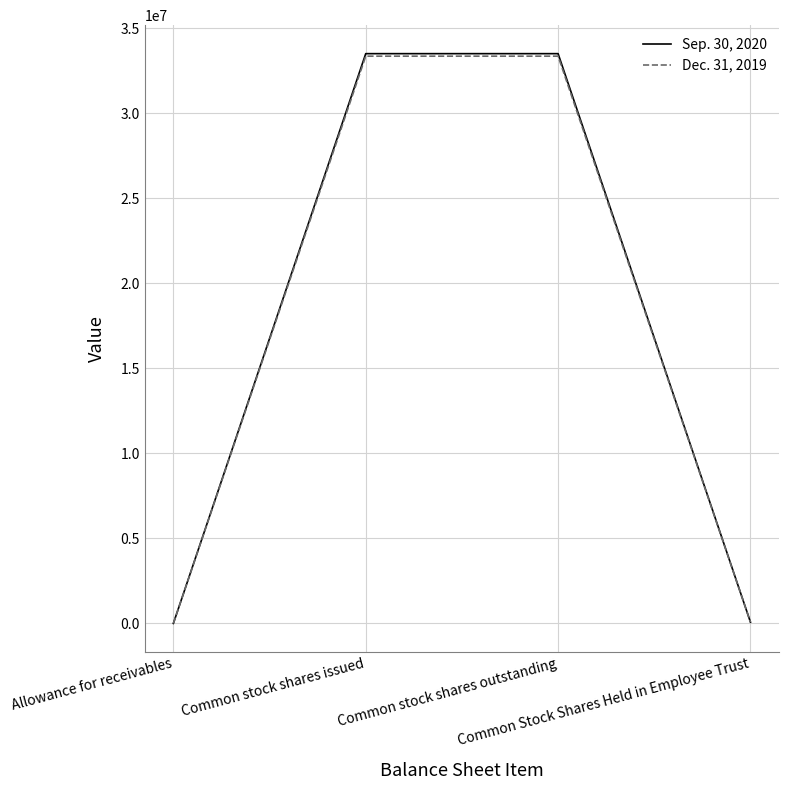

What is the maximum value shown in the chart?

33513280